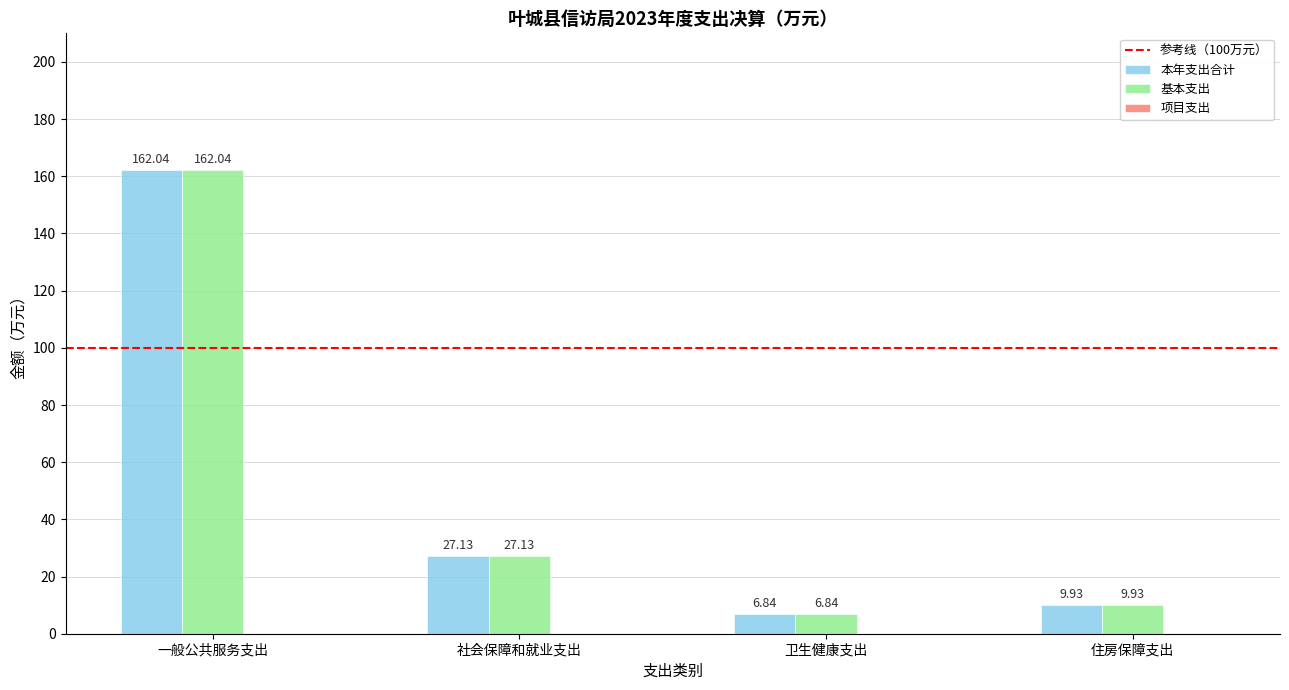

What is the total value across all series at 社会保障和就业支出?

54.3